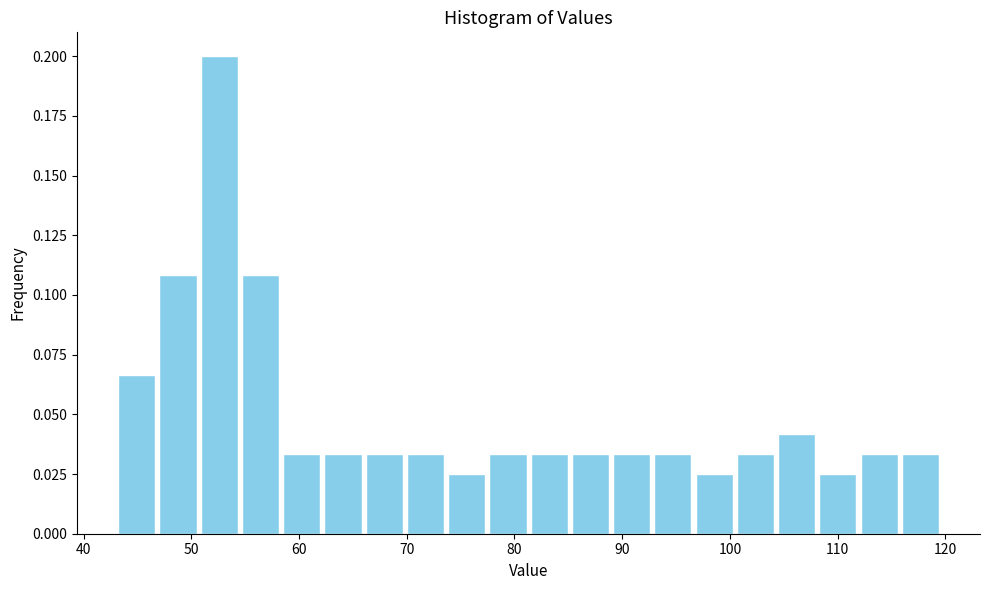

Around what value on the x-axis is the tallest bar? Give the approximate position of its centre, as read against the axis.

53